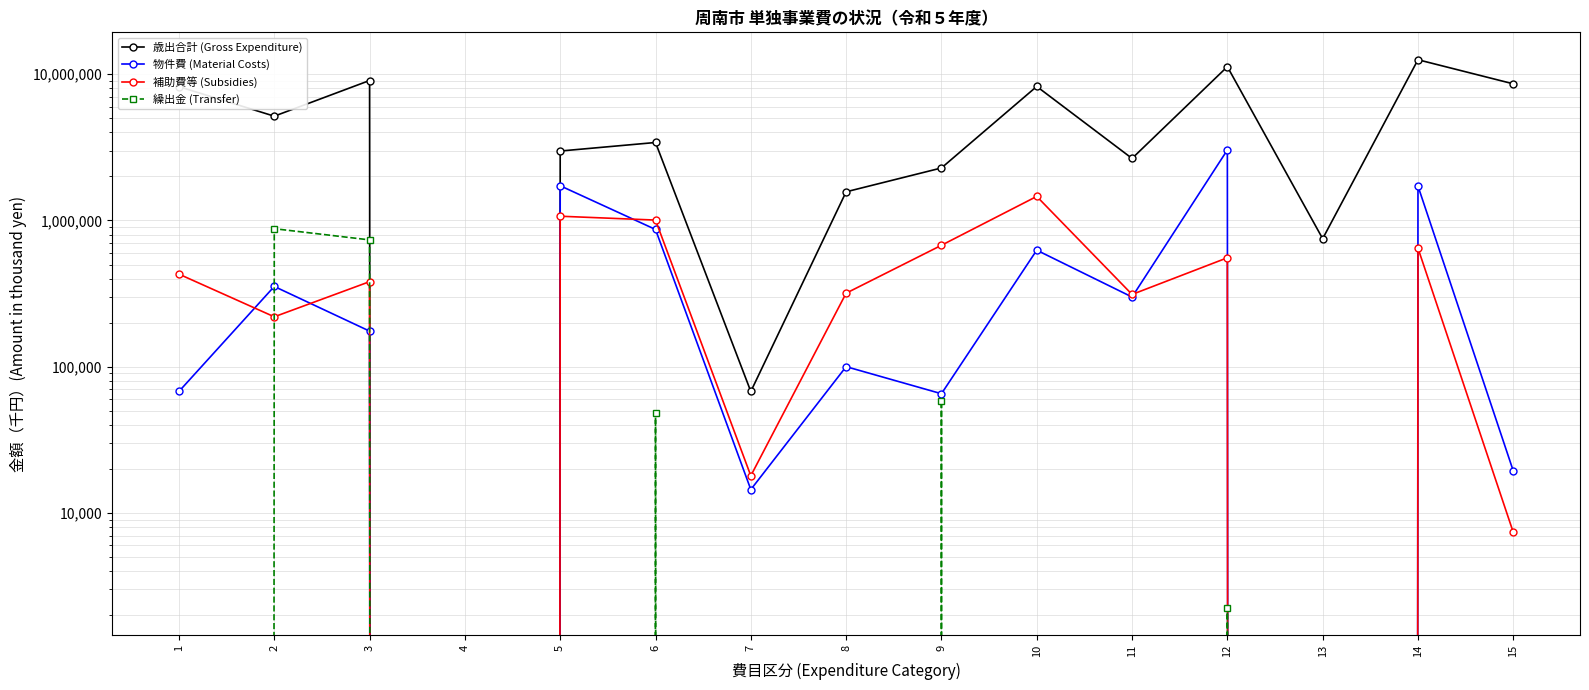

How many data points in 歳出合計 (Gross Expenditure) are less than 3414973?

7